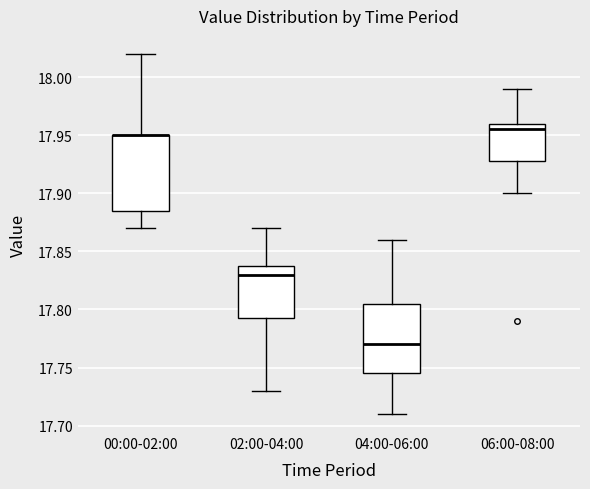

Reading left to right, transcribe this box plot: for each box, give where its median line is, the range the box spans, and where its two whiskers end, as read against the y-axis. The values are not printed on the chart, so give them approximately, as read against the axis.

00:00-02:00: median 17.950 (drawn on the box's upper edge), box 17.885 to 17.950, whiskers 17.870 to 18.020
02:00-04:00: median 17.830, box 17.795 to 17.840, whiskers 17.730 to 17.870
04:00-06:00: median 17.770, box 17.745 to 17.805, whiskers 17.710 to 17.860
06:00-08:00: median 17.955, box 17.930 to 17.960, whiskers 17.900 to 17.990